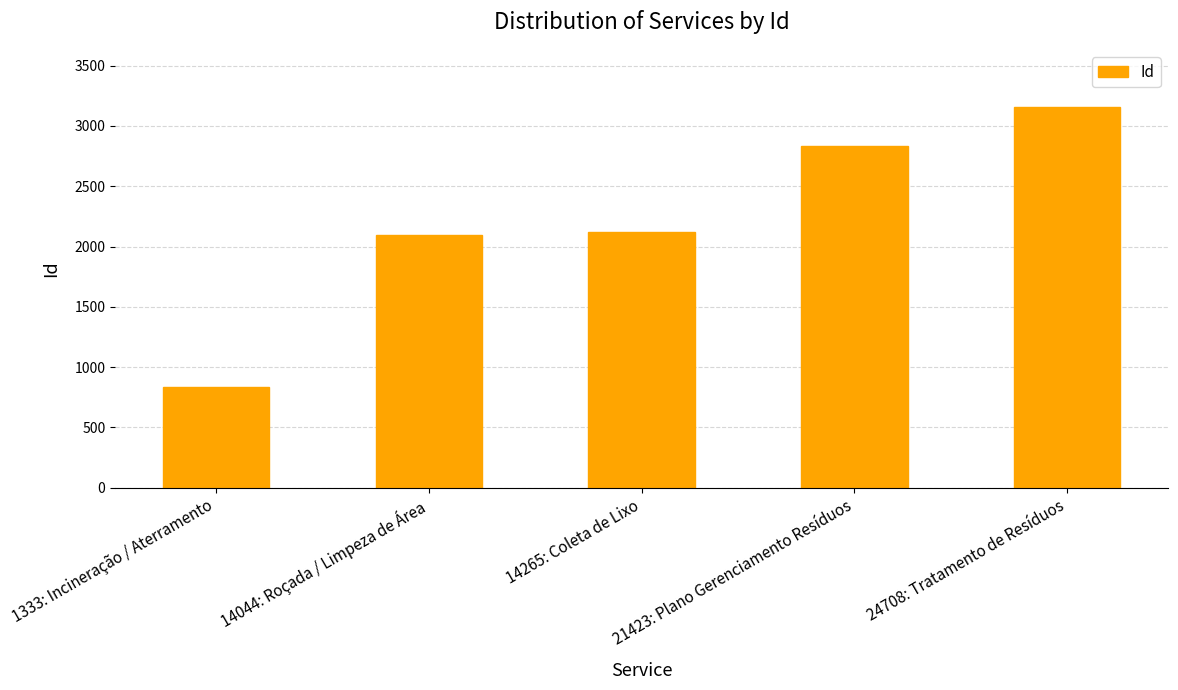

Approximately how many times larger is the value at 1333: Incineração / Aterramento compared to 14265: Coleta de Lixo?

0.4